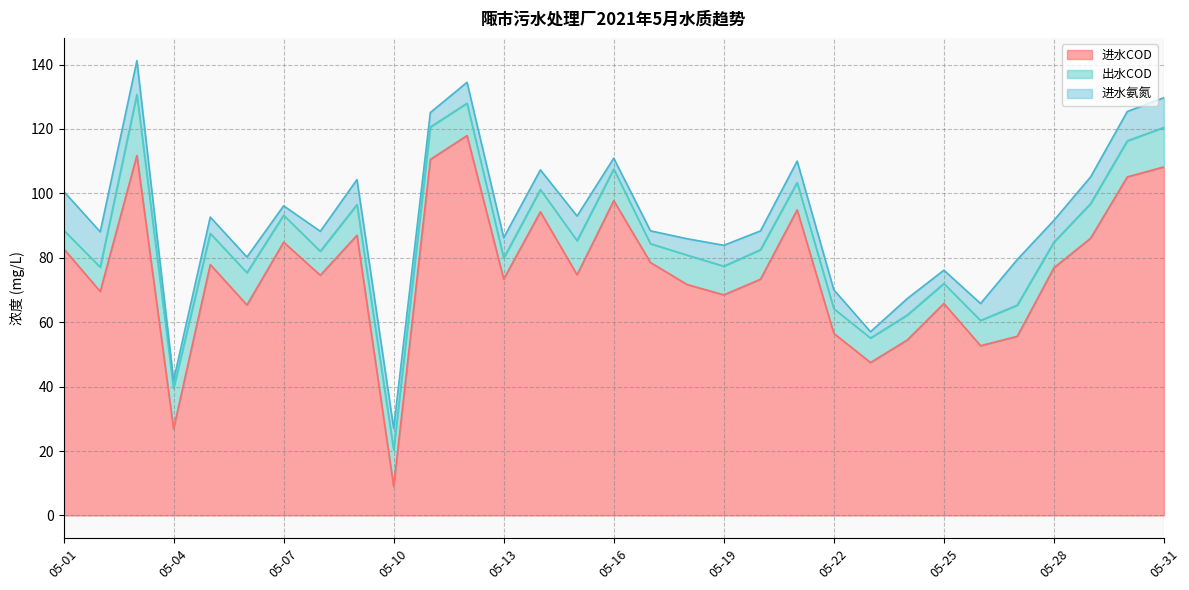

Which series ends up on top after the final intersection of 进水COD and 出水COD?

进水COD